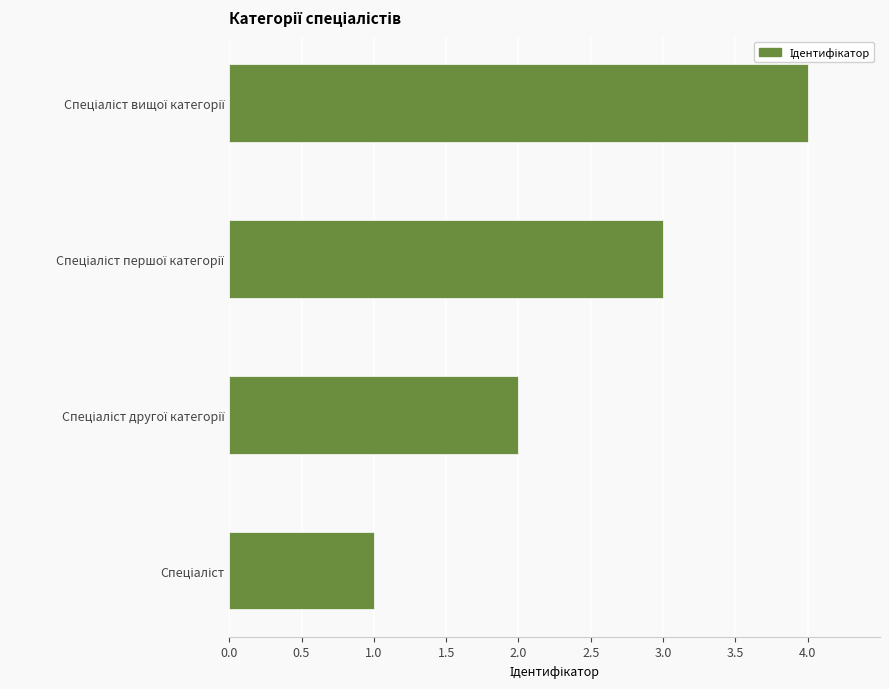

What is the sum of all values?

10